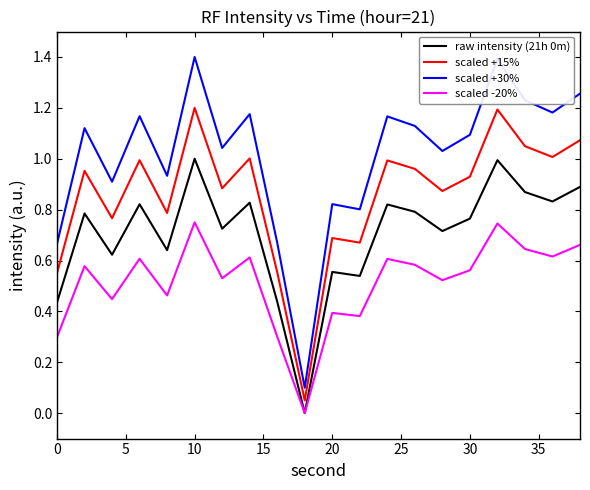

Rank the series by their average value, from lowest to highest.

scaled -20%, raw intensity (21h 0m), scaled +15%, scaled +30%